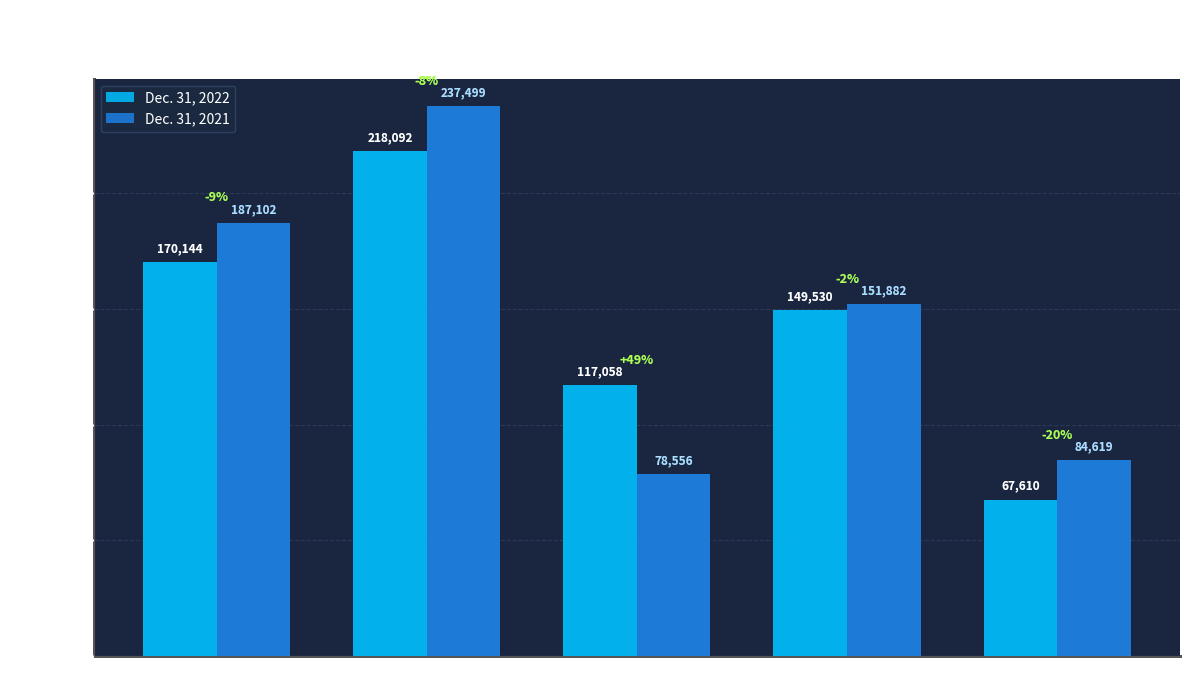

What is the approximate value of Dec. 31, 2022 at Total Assets?

218092